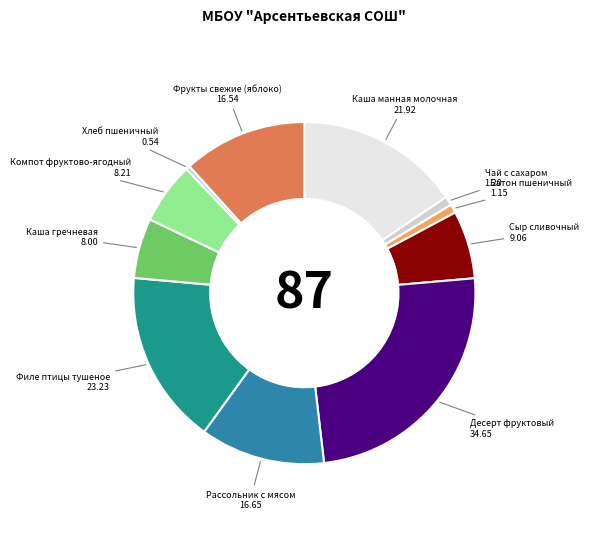

Is it true that Батон пшеничный is 1% of the pie?

True